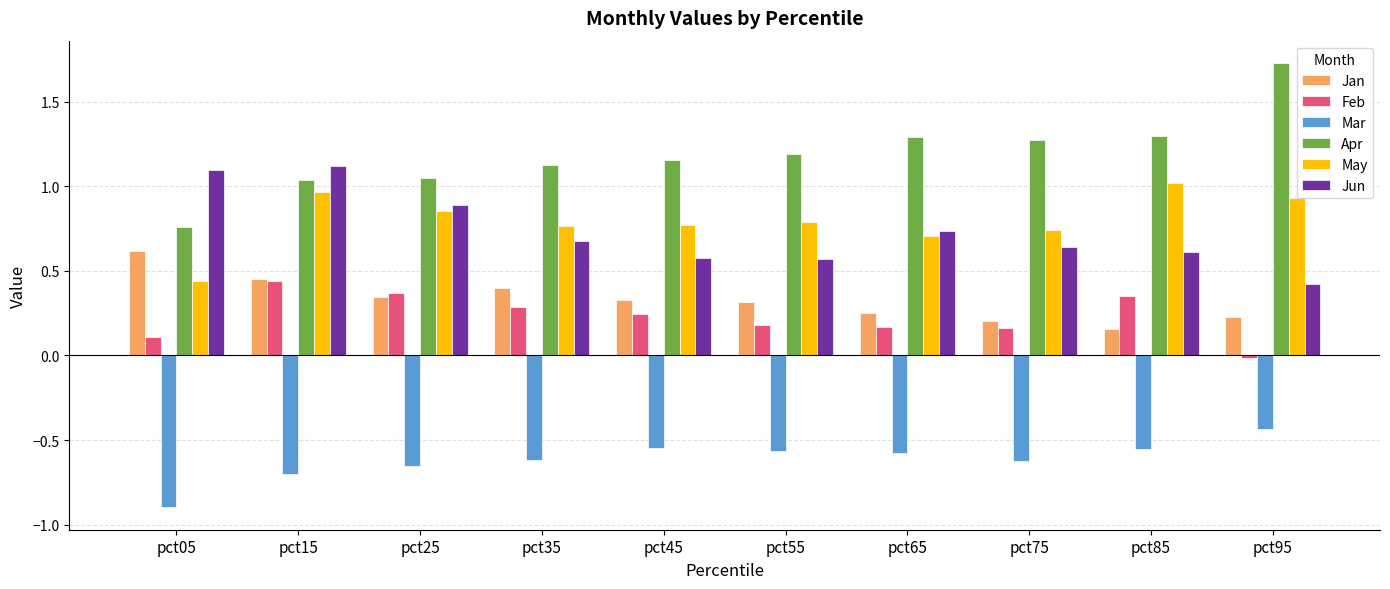

Which category has the highest value in the Apr series?

pct95